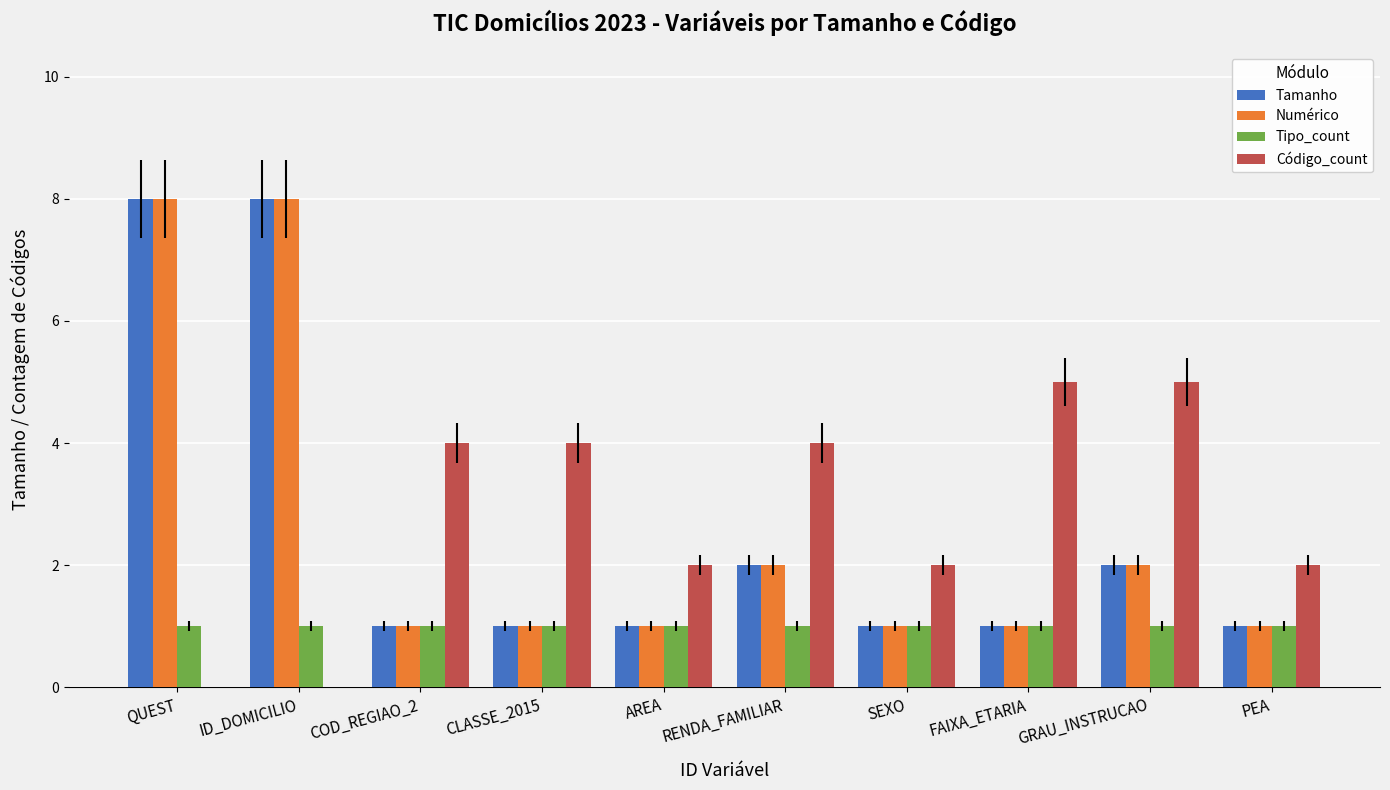

Count the number of data series in this chart.

4